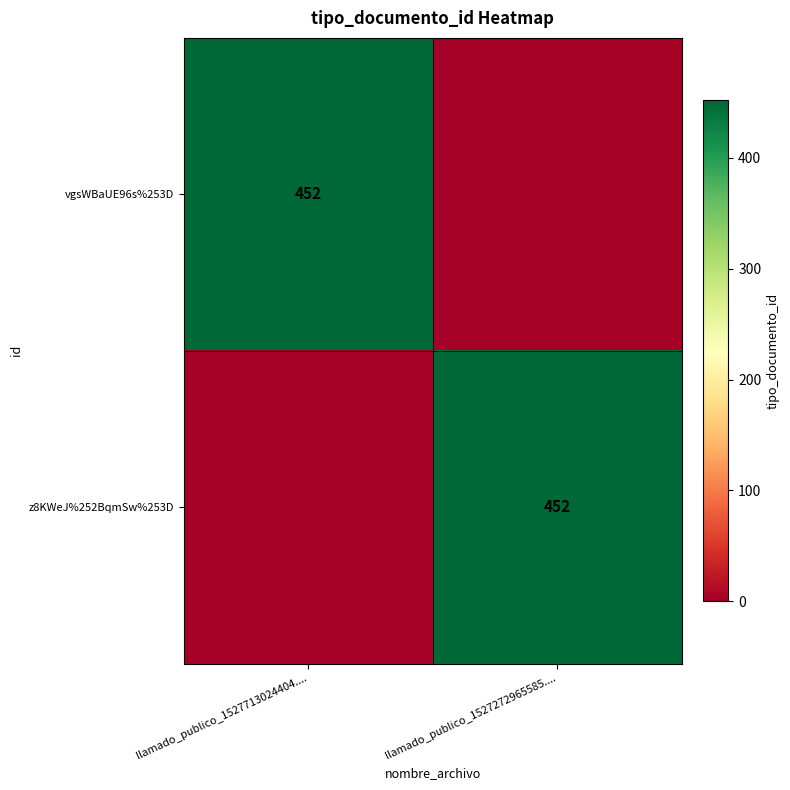

At which category is the sum across all series the highest?

llamado_publico_1527713024404....